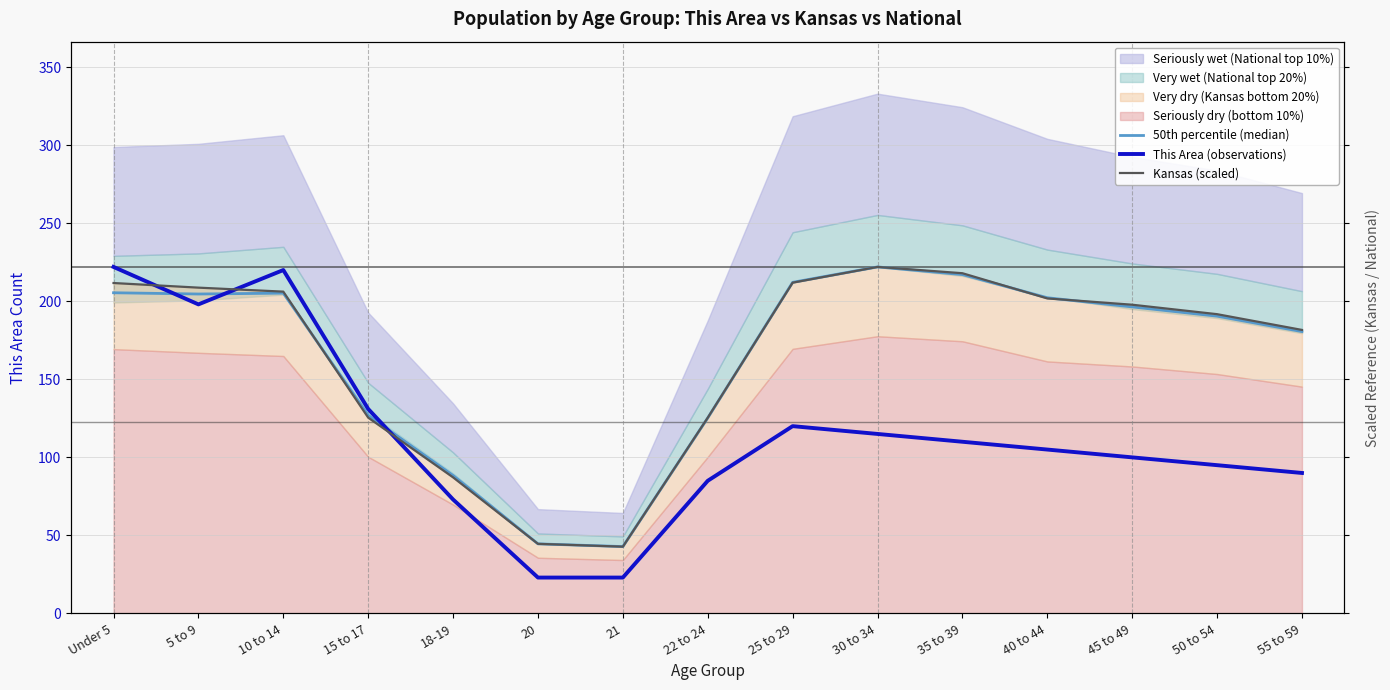

Between 30 to 34 and 45 to 49, which is larger?

30 to 34